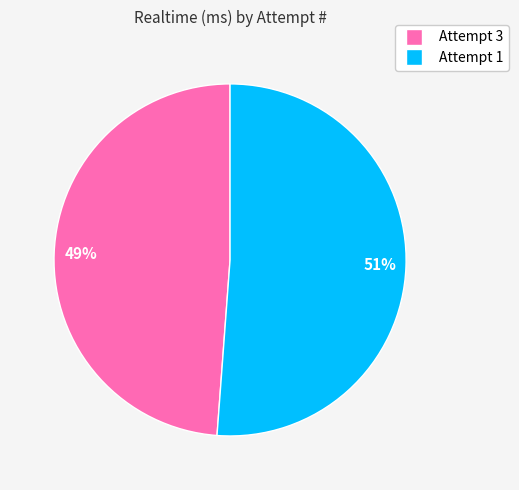

Do Attempt 1 and Attempt 3 together represent more than half of the pie?

Yes